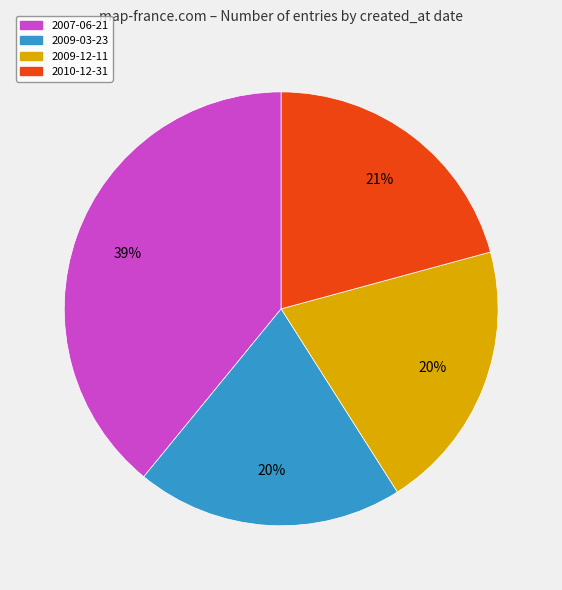

To the nearest percent, what is the difference between the largest and smallest slice percentages?

19%